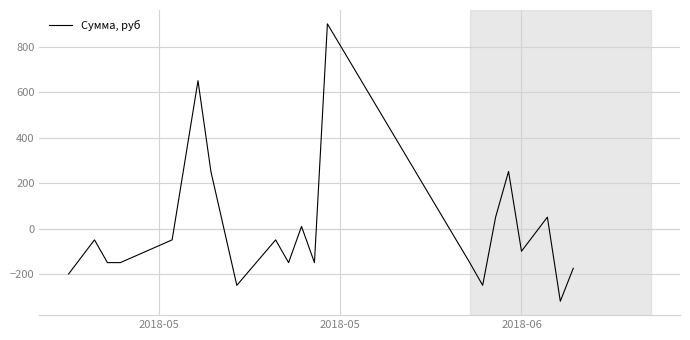

How many negative values are there?

14